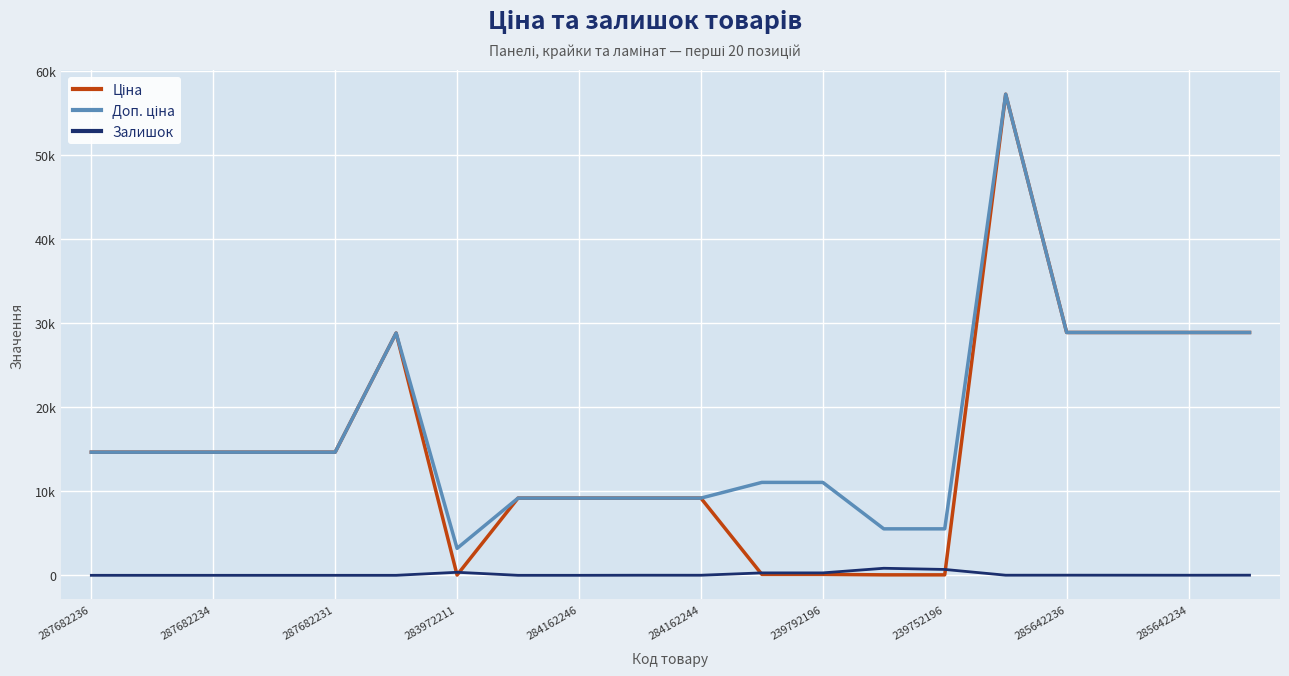

Does the chart display data point markers on the line(s)?

No